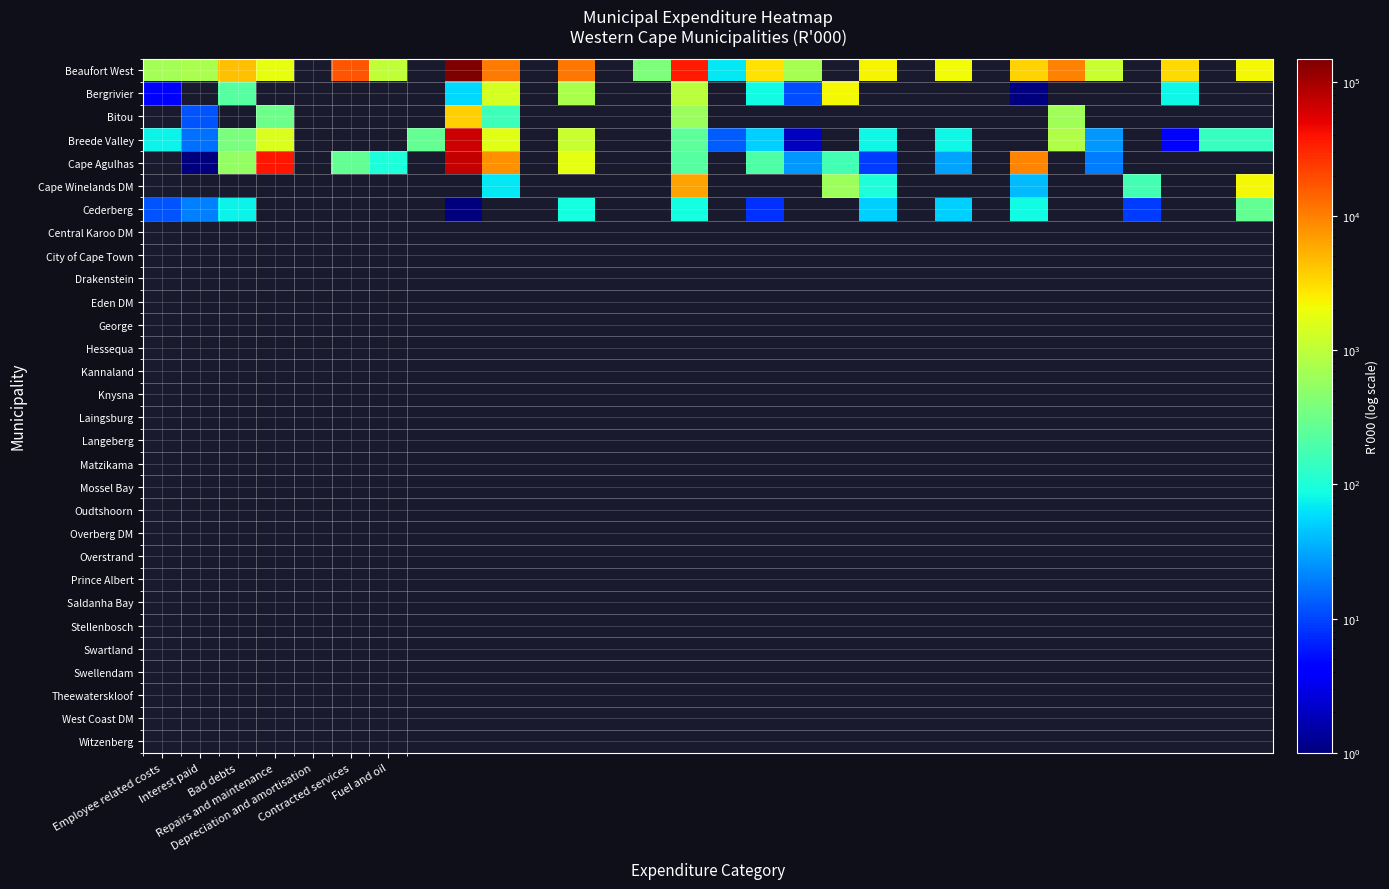

How many categories are shown in the chart?

30